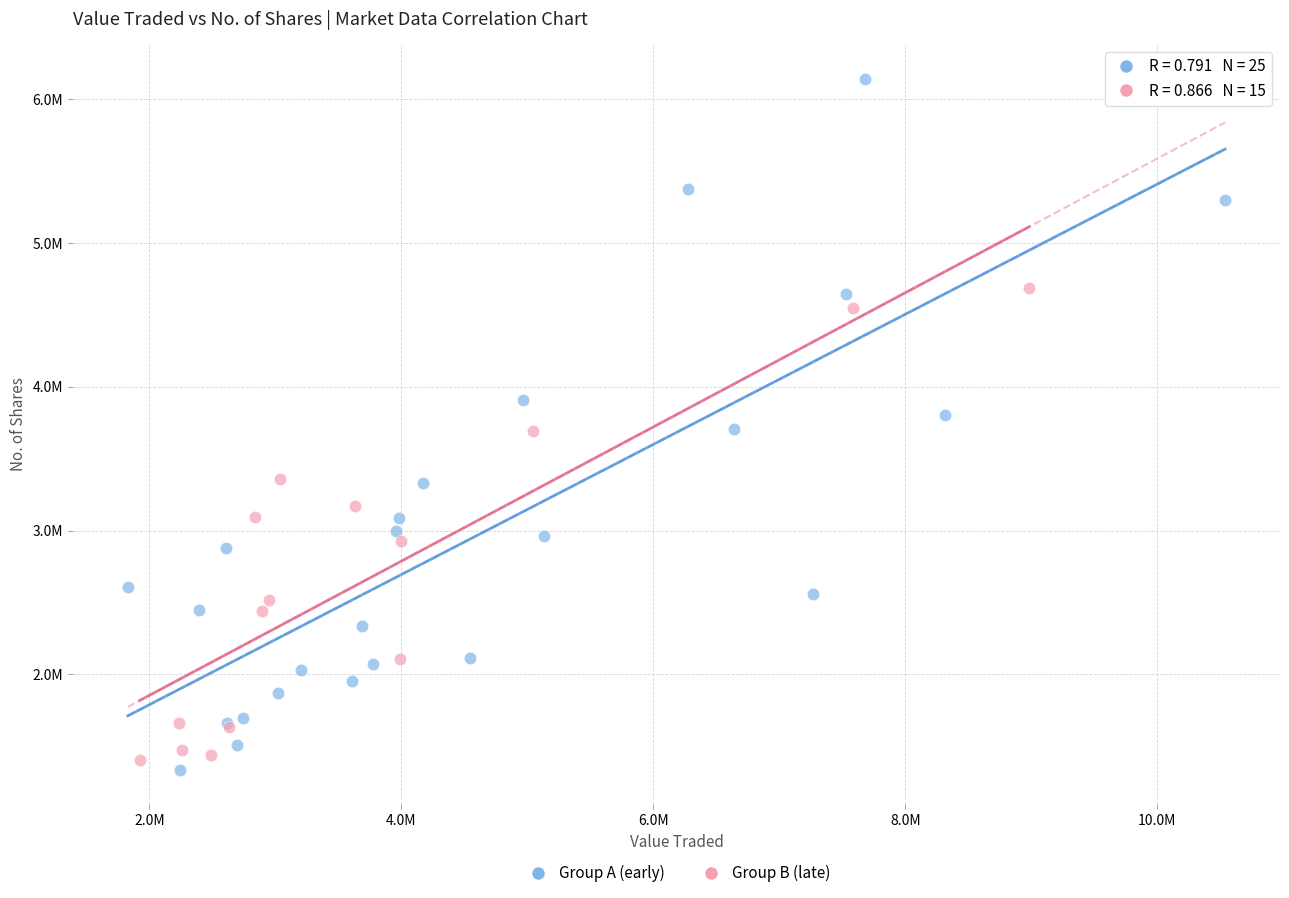

What are all the series names shown in the legend?

Group A (early), Group B (late)